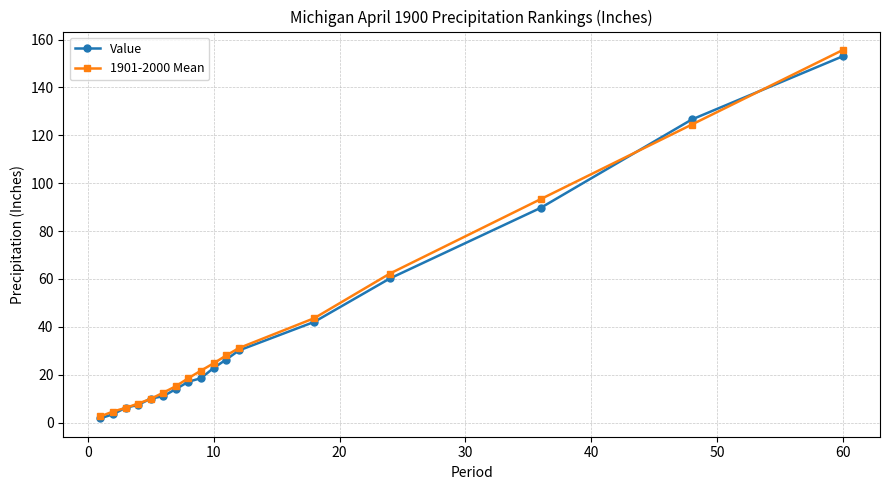

True or false: 1901-2000 Mean has more than 2 points higher than both neighbors.

False